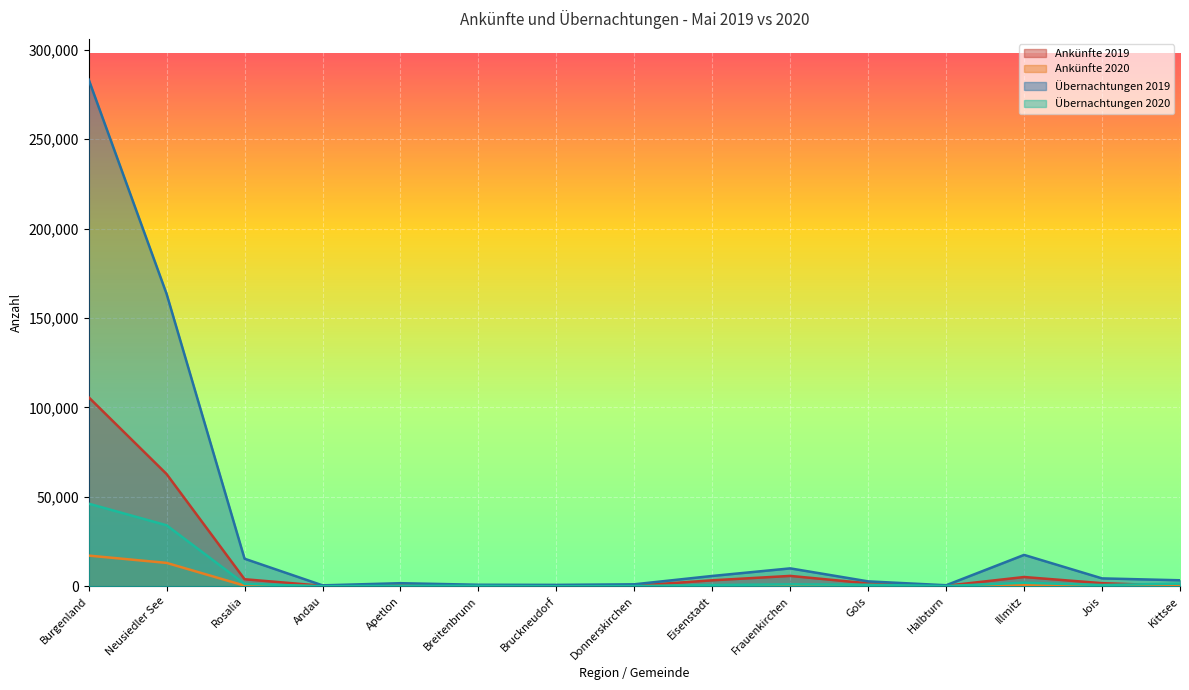

In Übernachtungen 2020, how many points are lower than both neighbors (excluding endpoints)?

4